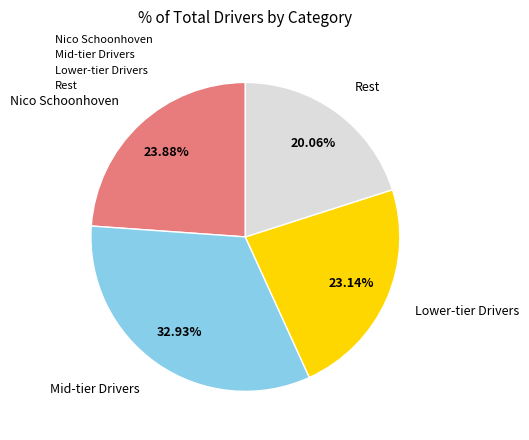

Rank the categories by value from highest to lowest.

Mid-tier Drivers, Nico Schoonhoven, Lower-tier Drivers, Rest